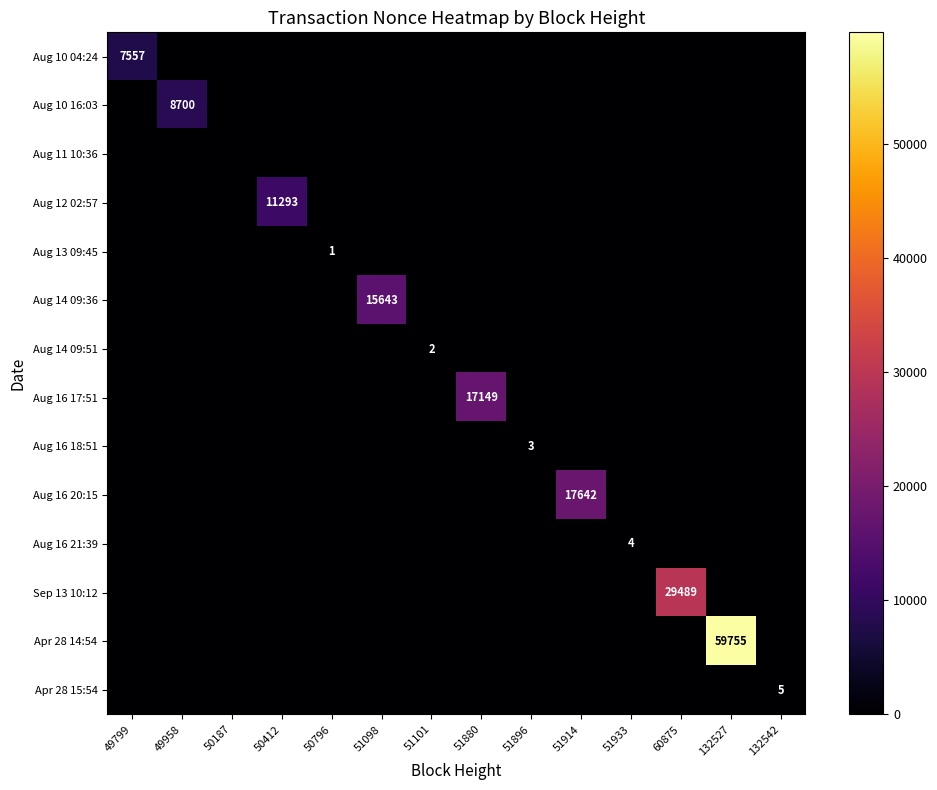

Is it true that Apr 28 15:54 equals 5 at 132542?

True